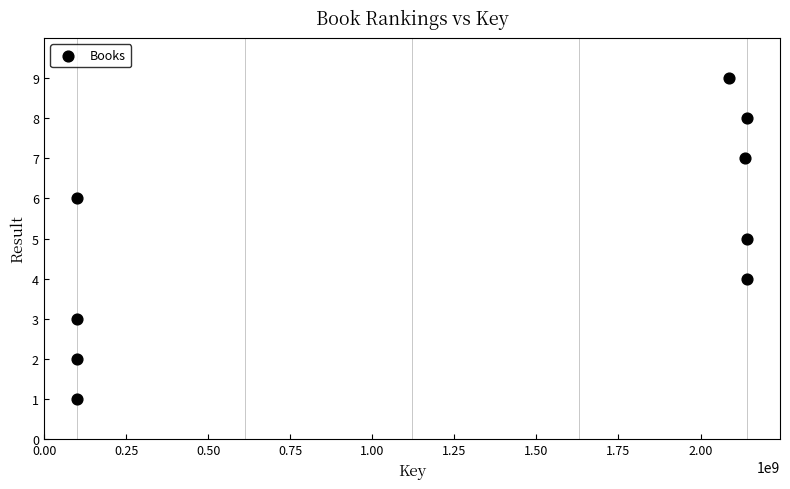

What is the average X value?

1227326812